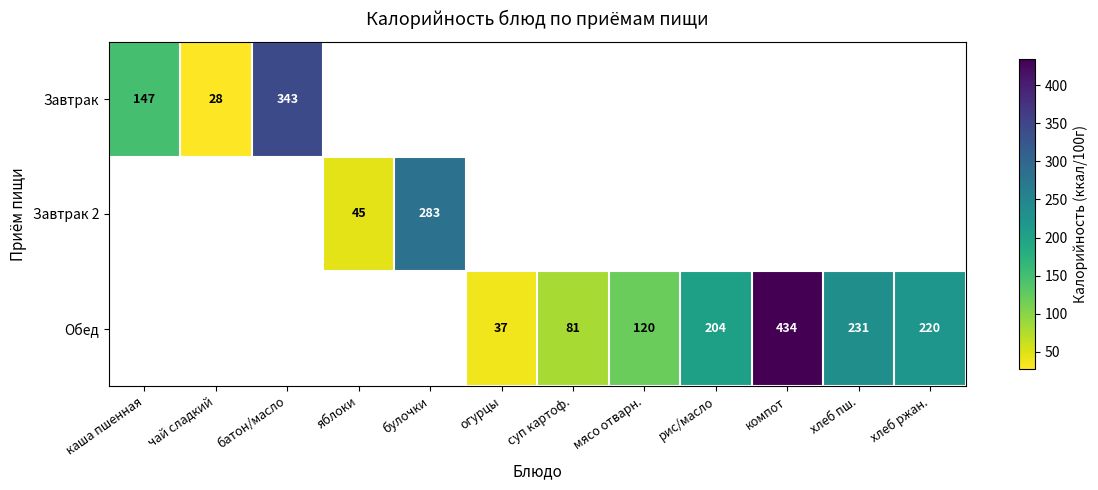

True or false: Завтрак has a value of 28 at чай сладкий.

True